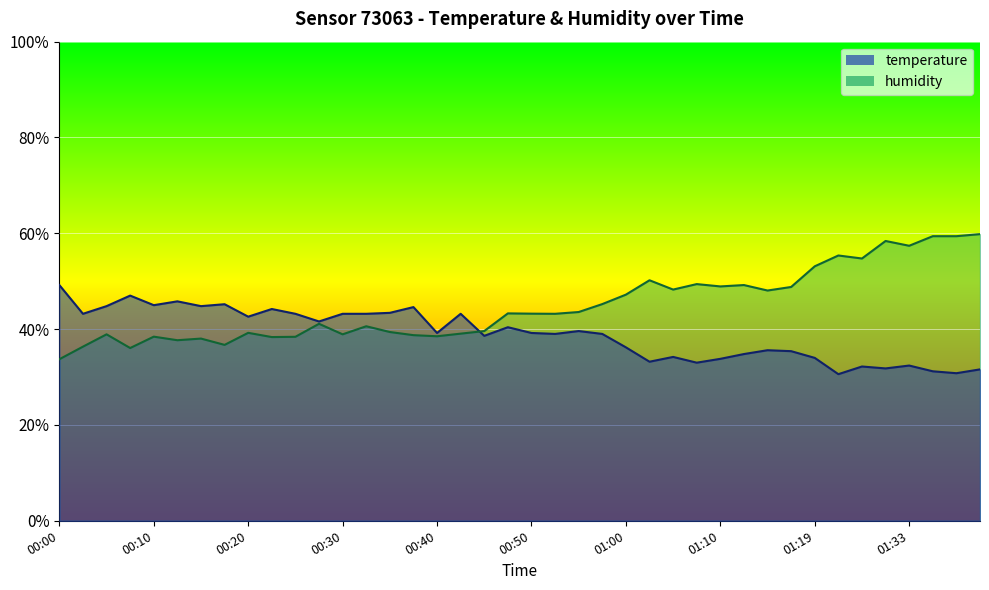

What is the label of the 1st point from the right?

01:40